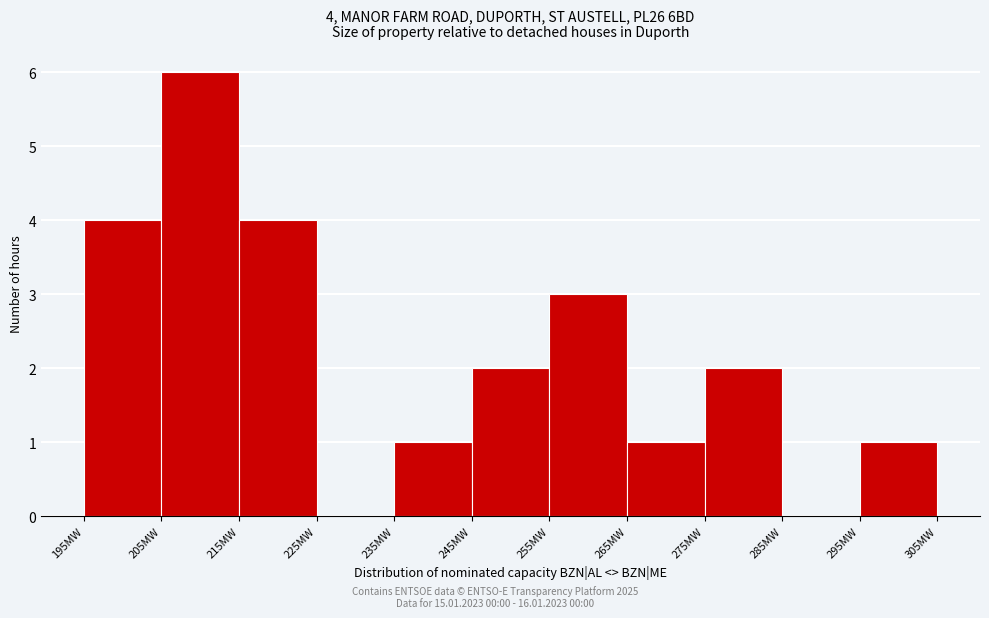

Over which range of the x-axis is the bar tallest?

205 to 215